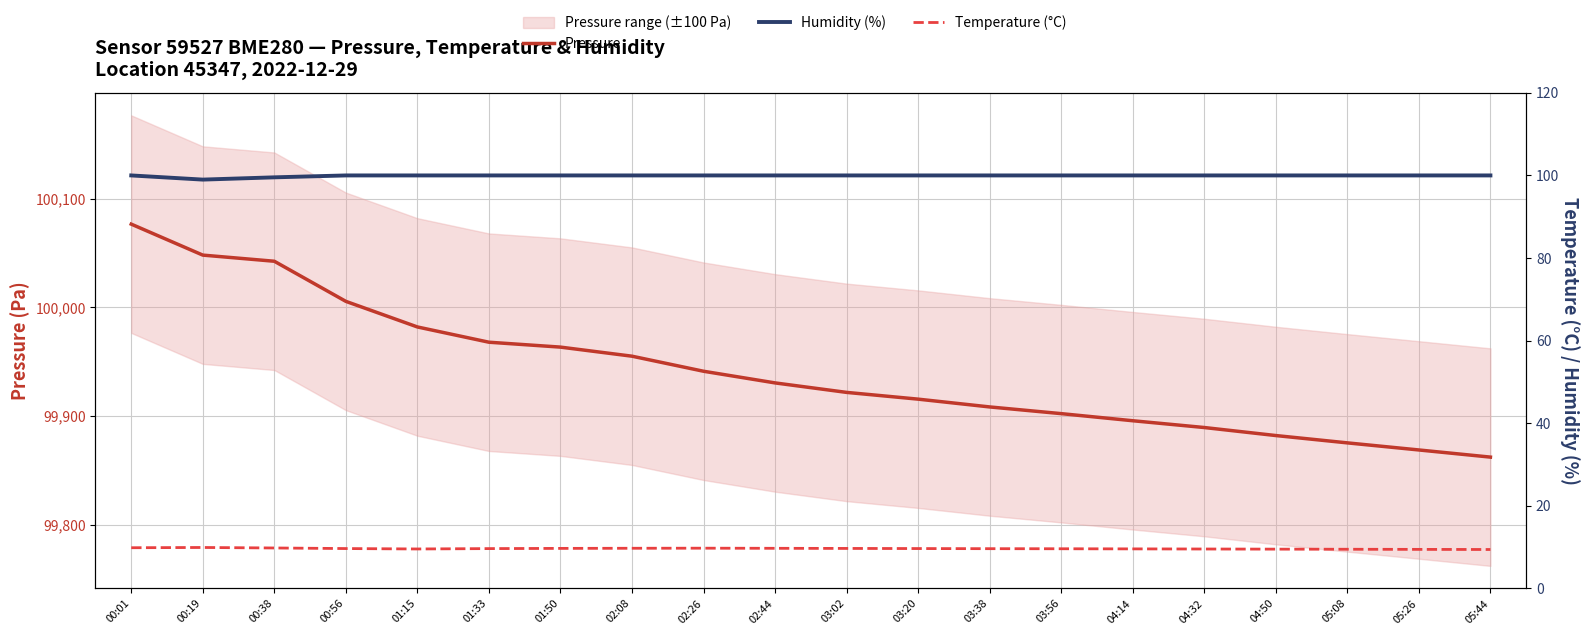

Which series has the largest range (max minus min)?

Pressure